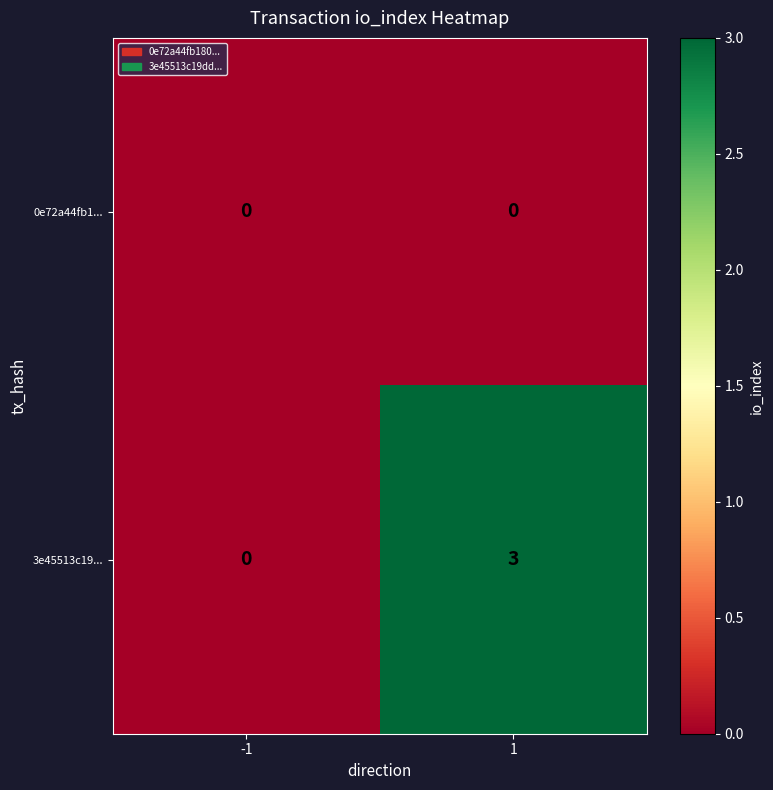

How many positive values does the 3e45513c19... series have?

1